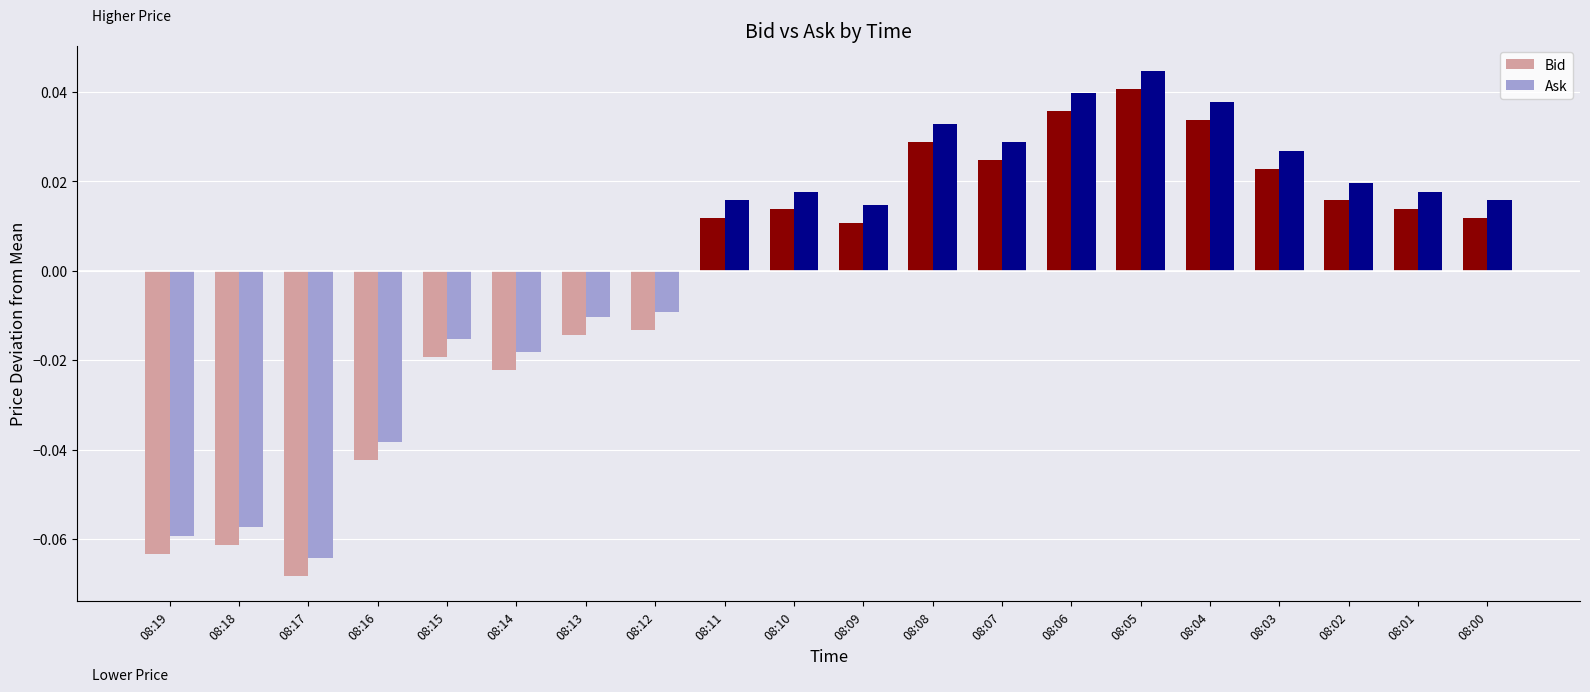

At which category is the sum across all series the highest?

08:05